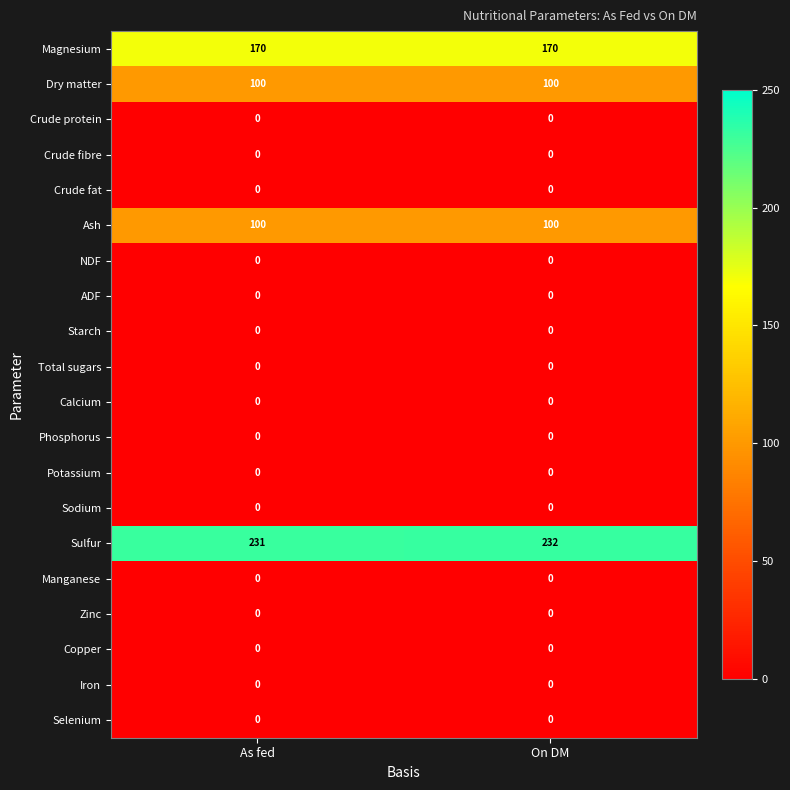

The Potassium series shows 0 at On DM. True or false?

True